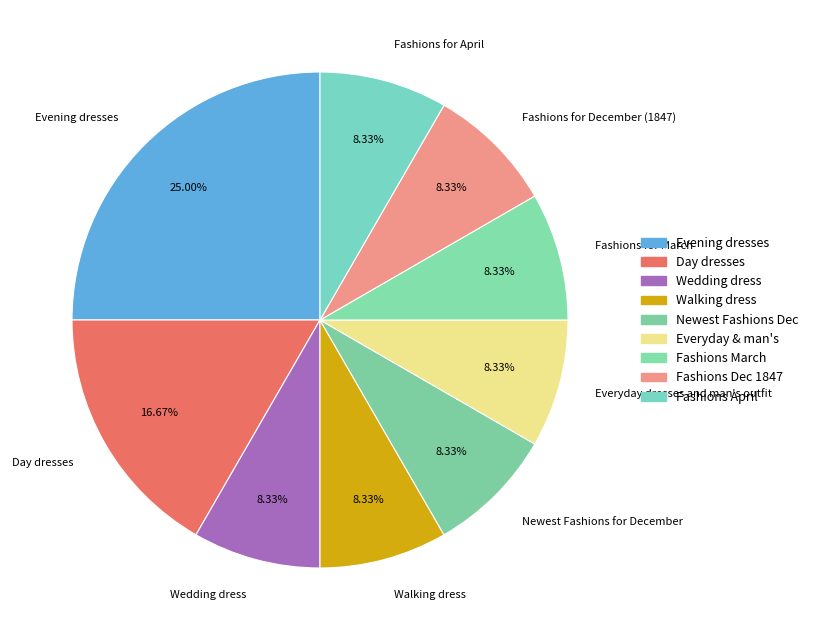

To the nearest percent, what is the combined percentage of Wedding dress and Everyday dresses and man's outfit?

17%